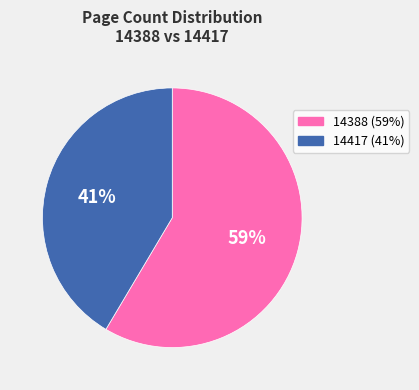

Count the number of slices in the pie.

2